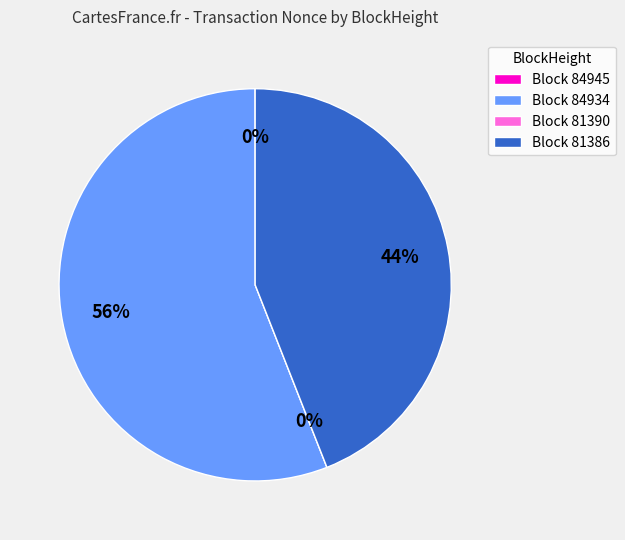

How much of the chart is everything except 81386?

56.0%